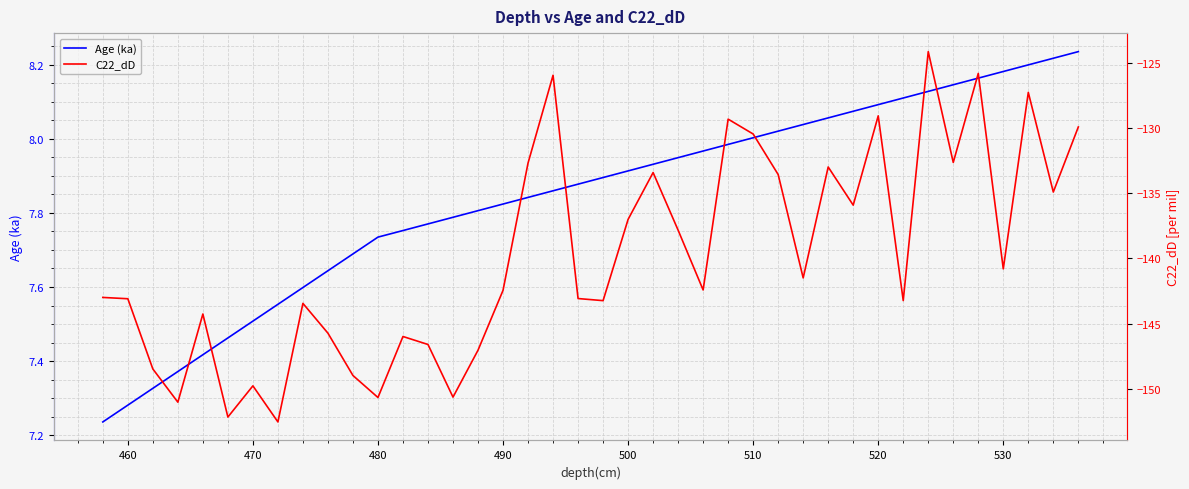

At how many categories does at least one series exceed -79?

40